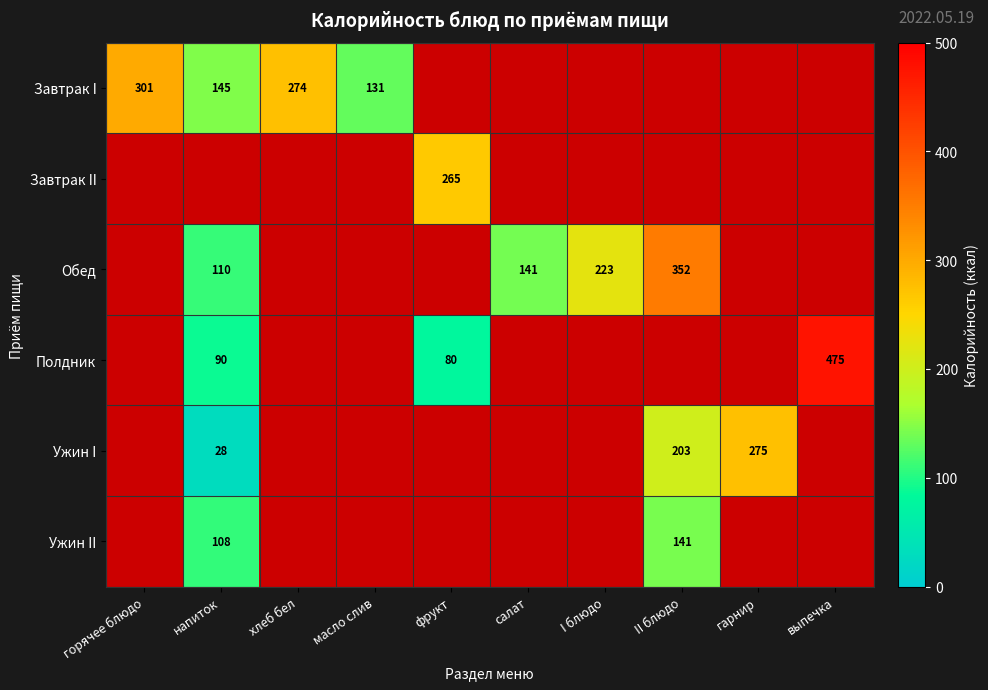

At how many categories does at least one series exceed 125?

10